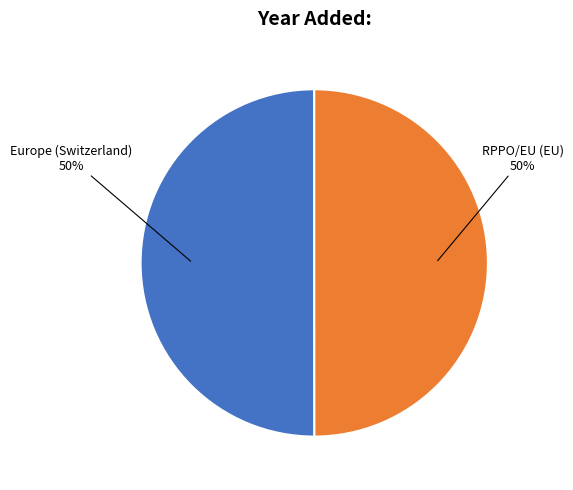

Combined, do Europe (Switzerland) and RPPO/EU (EU) account for over 50%?

Yes